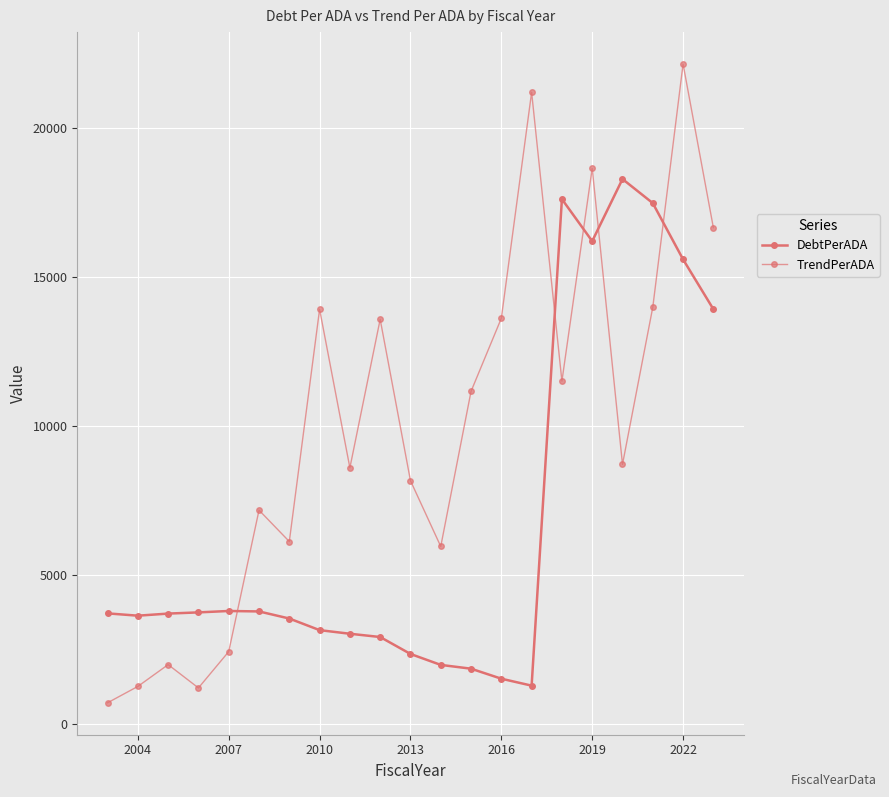

Count the number of data series in this chart.

2